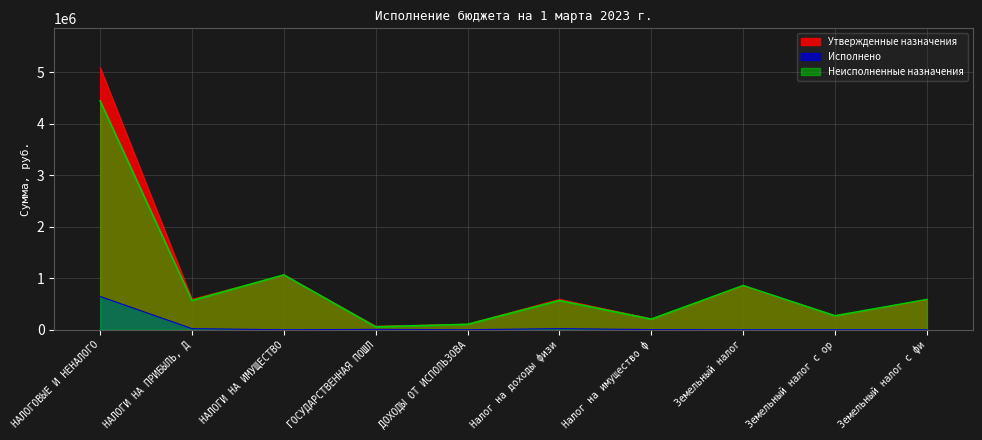

True or false: Утвержденные назначения has a value of 1056000.0 at НАЛОГИ НА ИМУЩЕСТВО.

True